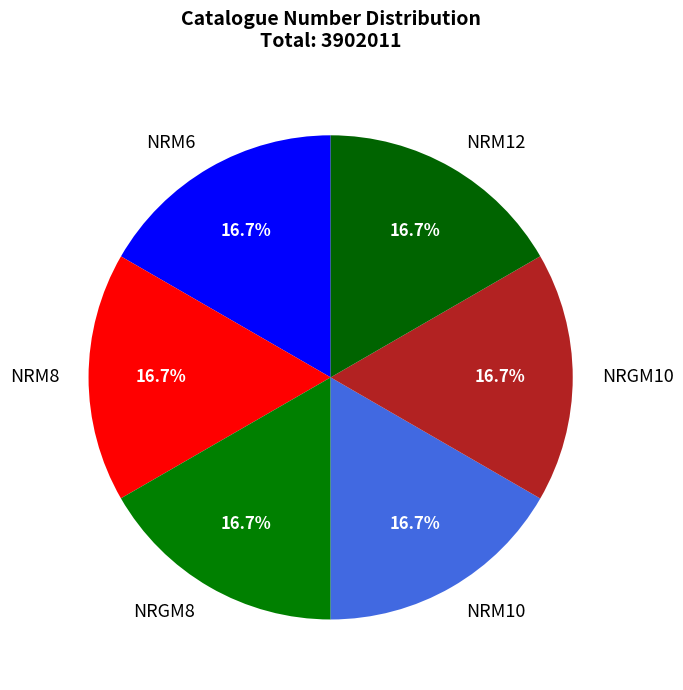

Is there any slice that represents more than half of the pie?

No